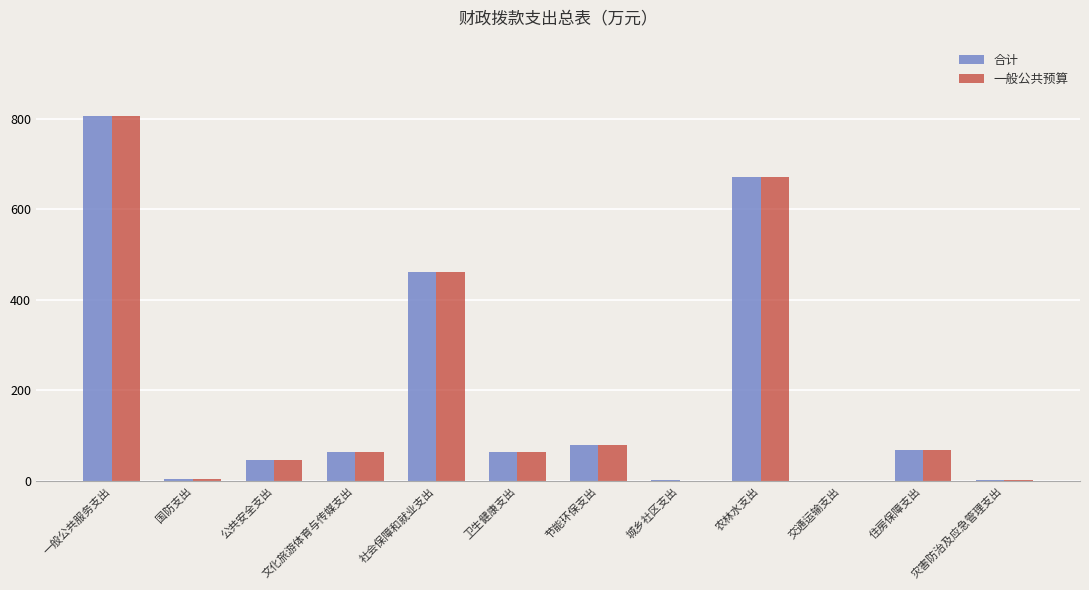

At which category is the sum across all series the highest?

一般公共服务支出